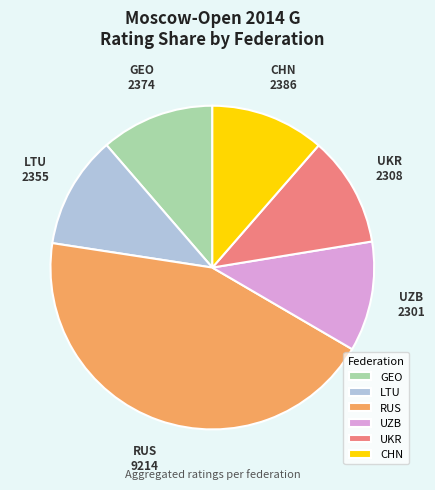

How many segments does this pie chart have?

6